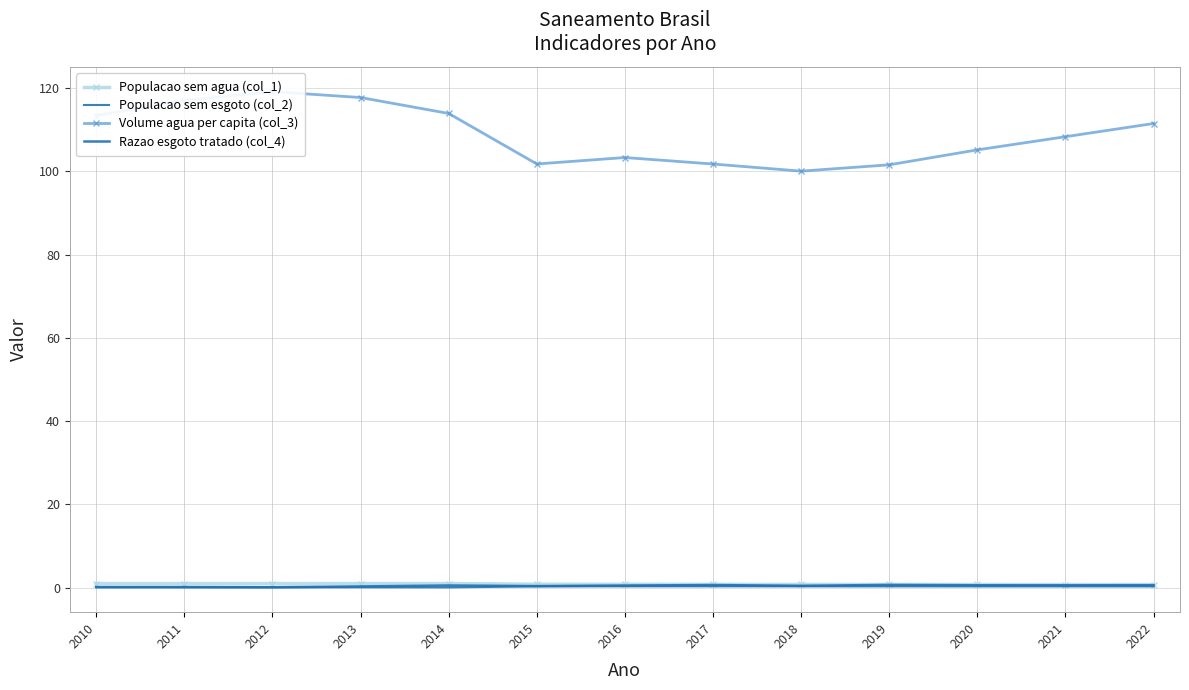

Reading left to right, list all the values displayed in this chart.

Populacao sem agua (col_1): 2010=1.0	2011=1.0	2012=1.0	2013=1.0	2014=1.0	2015=0.8	2016=0.8	2017=0.8	2018=0.8	2019=0.8	2020=0.8	2021=0.8	2022=0.8
Populacao sem esgoto (col_2): 2010=0.1	2011=0.1	2012=0.1	2013=0.1	2014=0.1	2015=0.3	2016=0.3	2017=0.3	2018=0.3	2019=0.3	2020=0.3	2021=0.3	2022=0.3
Volume agua per capita (col_3): 2010=113.4	2011=117.0	2012=119.1	2013=117.7	2014=113.9	2015=101.8	2016=103.3	2017=101.8	2018=100.0	2019=101.6	2020=105.2	2021=108.3	2022=111.5
Razao esgoto tratado (col_4): 2010=0.2	2011=0.2	2012=0.1	2013=0.3	2014=0.5	2015=0.4	2016=0.5	2017=0.6	2018=0.5	2019=0.7	2020=0.6	2021=0.6	2022=0.6